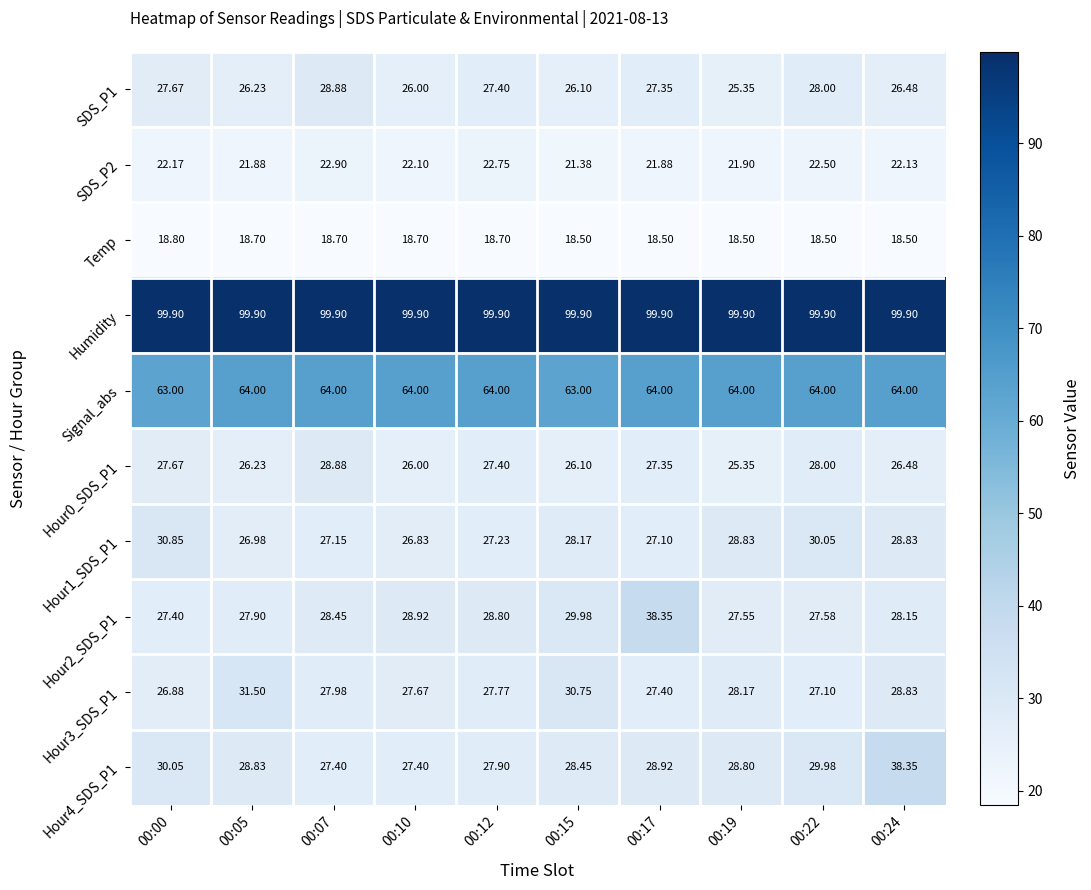

Is the value of Temp at 00:12 greater than the value of Humidity at 00:17?

No